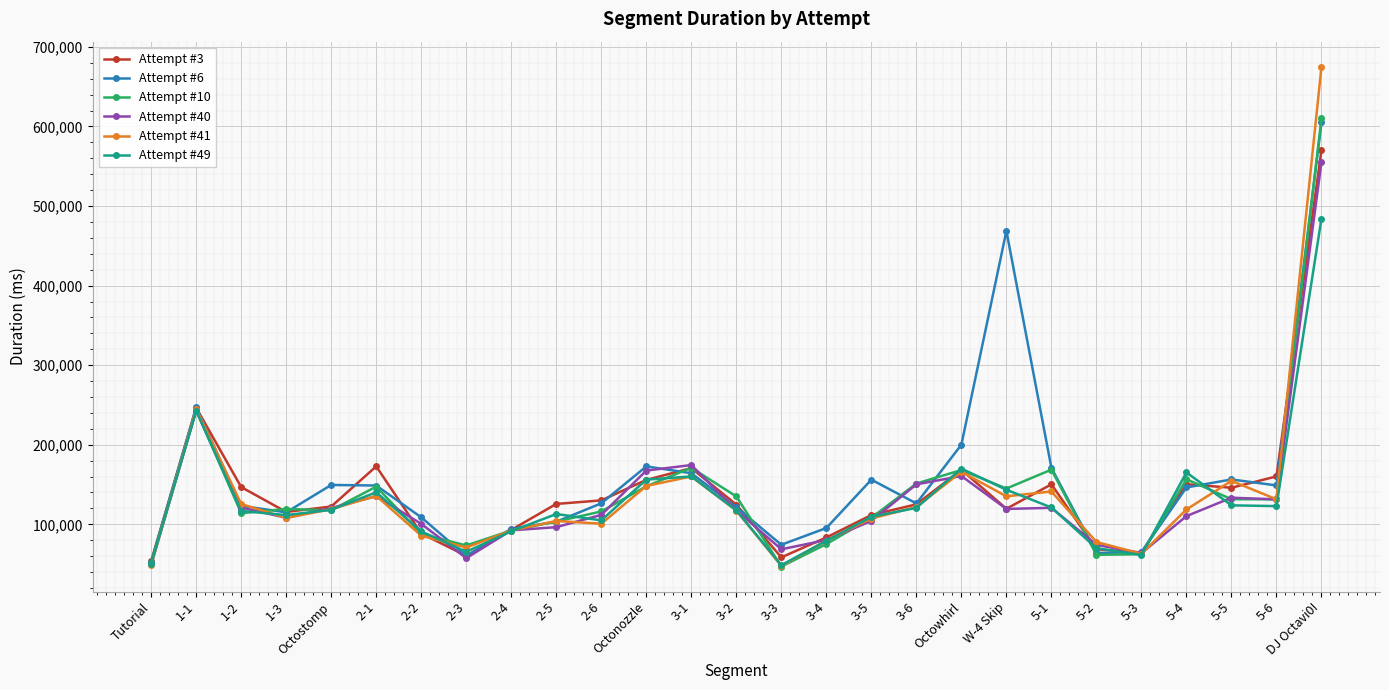

How many lines are shown in the chart?

6